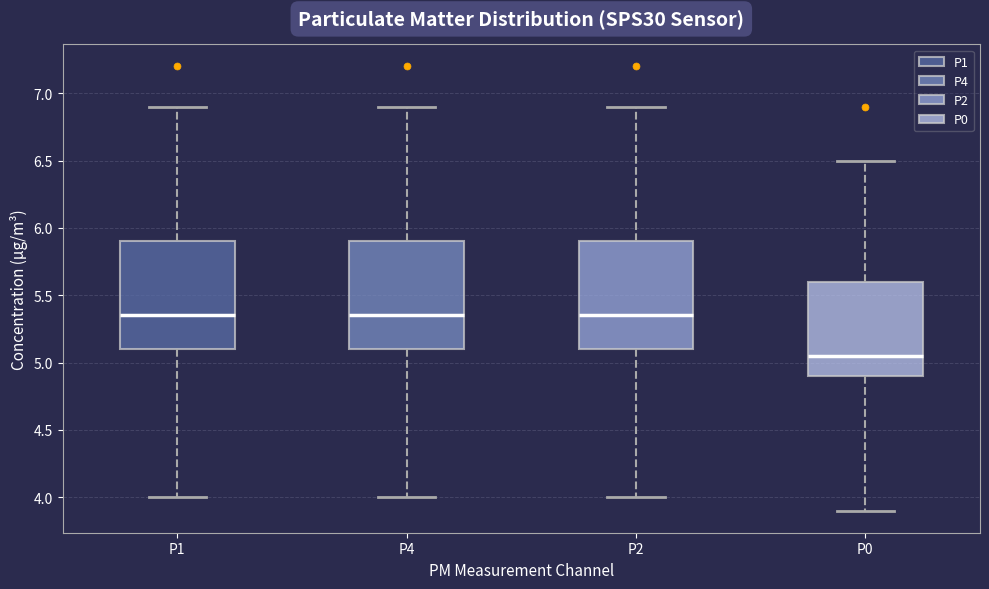

Reading left to right, transcribe this box plot: for each box, give where its median line is, the range the box spans, and where its two whiskers end, as read against the y-axis. The values are not printed on the chart, so give them approximately, as read against the axis.

P1: median 5.35, box 5.10 to 5.90, whiskers 4.00 to 6.90
P4: median 5.35, box 5.10 to 5.90, whiskers 4.00 to 6.90
P2: median 5.35, box 5.10 to 5.90, whiskers 4.00 to 6.90
P0: median 5.05, box 4.90 to 5.60, whiskers 3.90 to 6.50